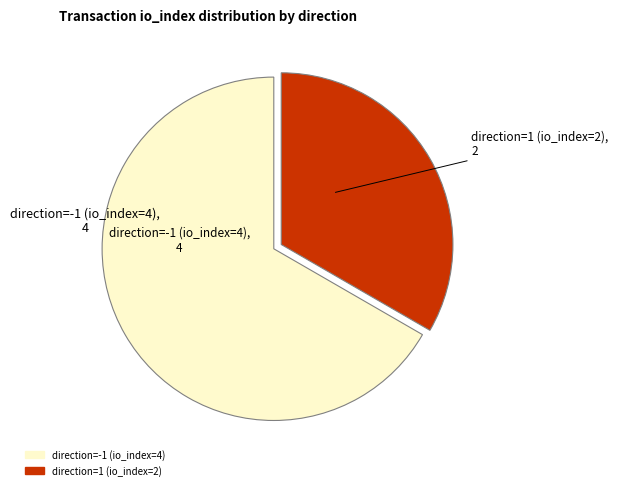

Do direction=-1 (io_index=4) and direction=1 (io_index=2) together represent more than half of the pie?

Yes